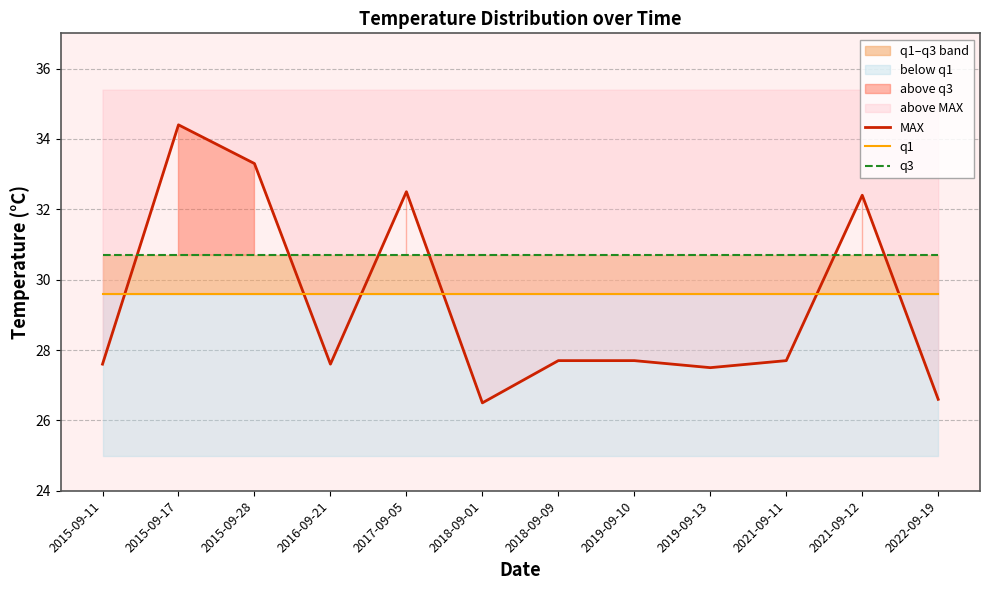

True or false: q3 and q1 cross at least once.

False